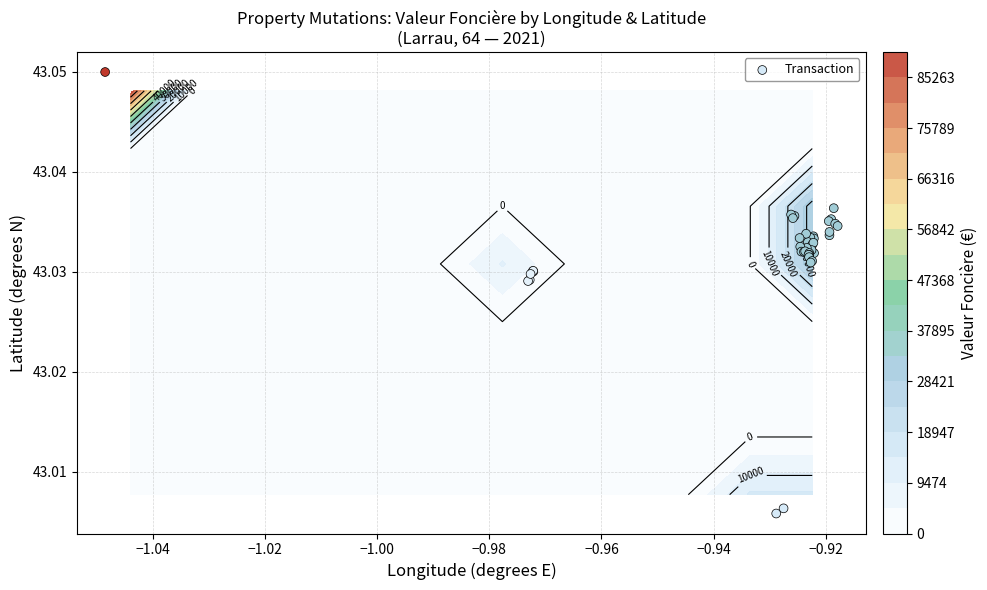

What is the sum of all values?

1721.3